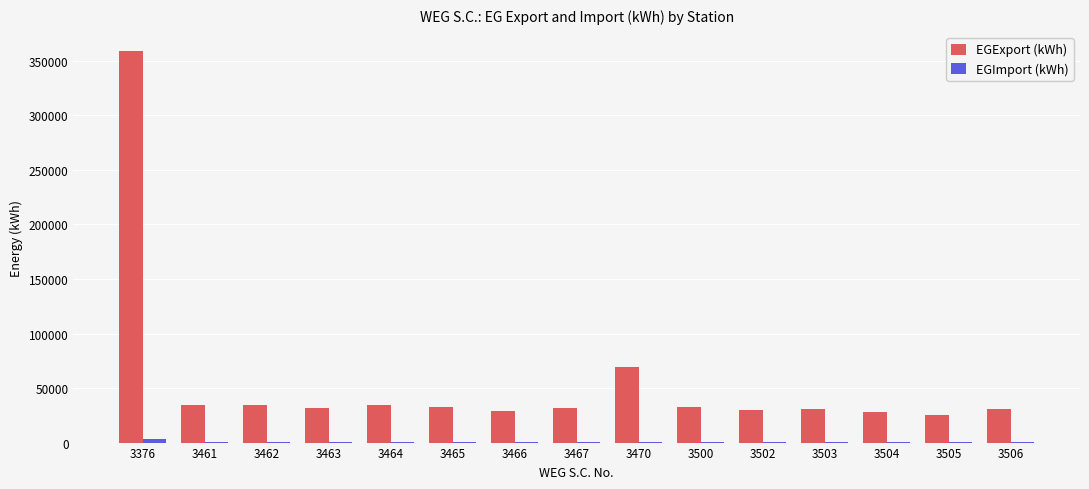

Which series has the largest total across all categories?

EGExport (kWh)